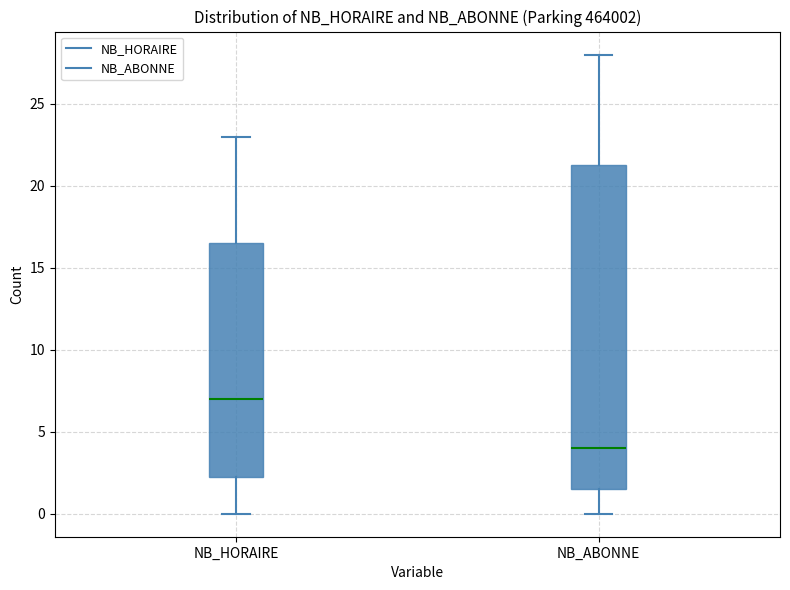

Reading left to right, transcribe this box plot: for each box, give where its median line is, the range the box spans, and where its two whiskers end, as read against the y-axis. The values are not printed on the chart, so give them approximately, as read against the axis.

NB_HORAIRE: median 7.0, box 2.5 to 16.5, whiskers 0.0 to 23.0
NB_ABONNE: median 4.0, box 1.5 to 21.5, whiskers 0.0 to 28.0